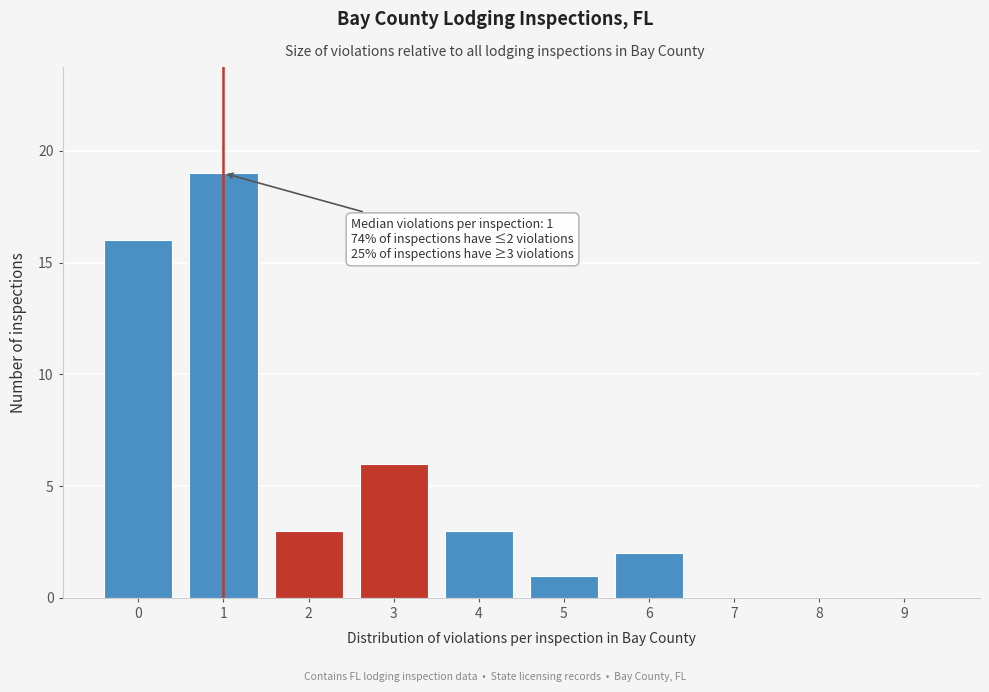

Reading right to left, list all the values displayed in this chart.

9=0	8=0	7=0	6=2	5=1	4=3	3=6	2=3	1=19	0=16